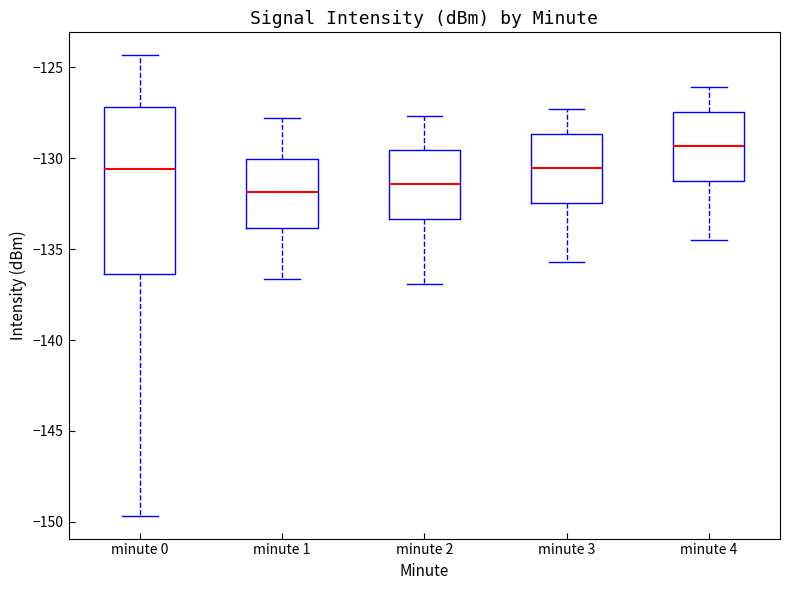

Reading left to right, read every box against the y-axis: the position of its median line, the range the box covers, and the ends of its whiskers. The values are not printed on the chart, so give them approximately, as read against the axis.

minute 0: median -130.5, box -136.5 to -127.0, whiskers -149.5 to -124.5
minute 1: median -132.0, box -134.0 to -130.0, whiskers -136.5 to -128.0
minute 2: median -131.5, box -133.5 to -129.5, whiskers -137.0 to -127.5
minute 3: median -130.5, box -132.5 to -128.5, whiskers -135.5 to -127.5
minute 4: median -129.5, box -131.5 to -127.5, whiskers -134.5 to -126.0